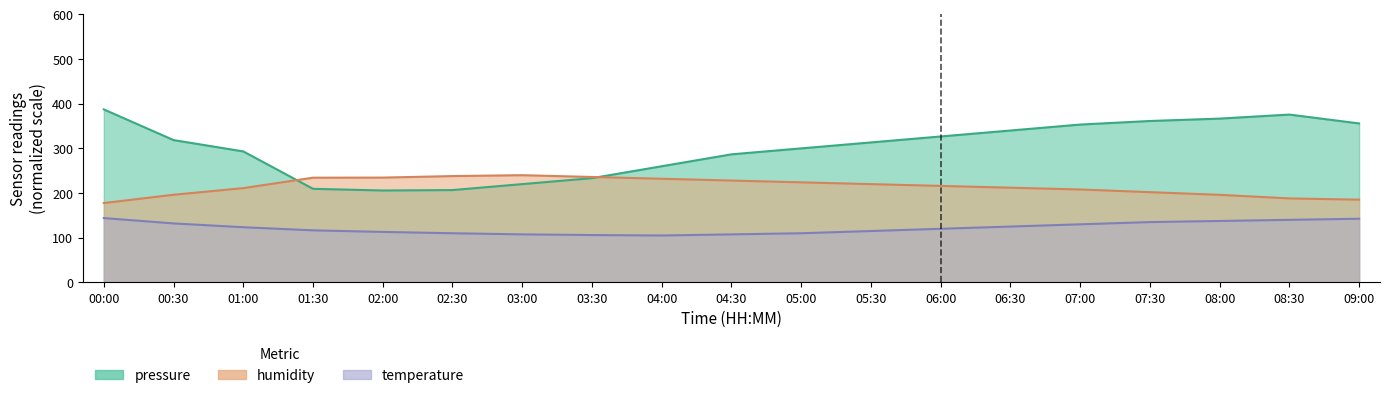

Which series has the largest range (max minus min)?

pressure